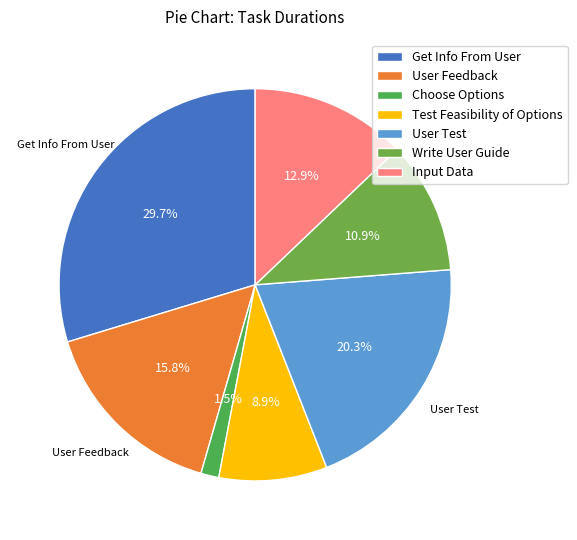

Is the sum of Get Info From User and Input Data greater than half?

No